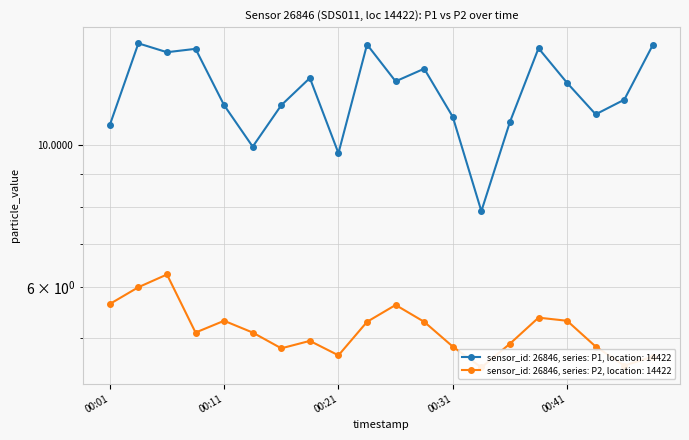

Where is the first local maximum for P1?

2024-02-26T00:04:05